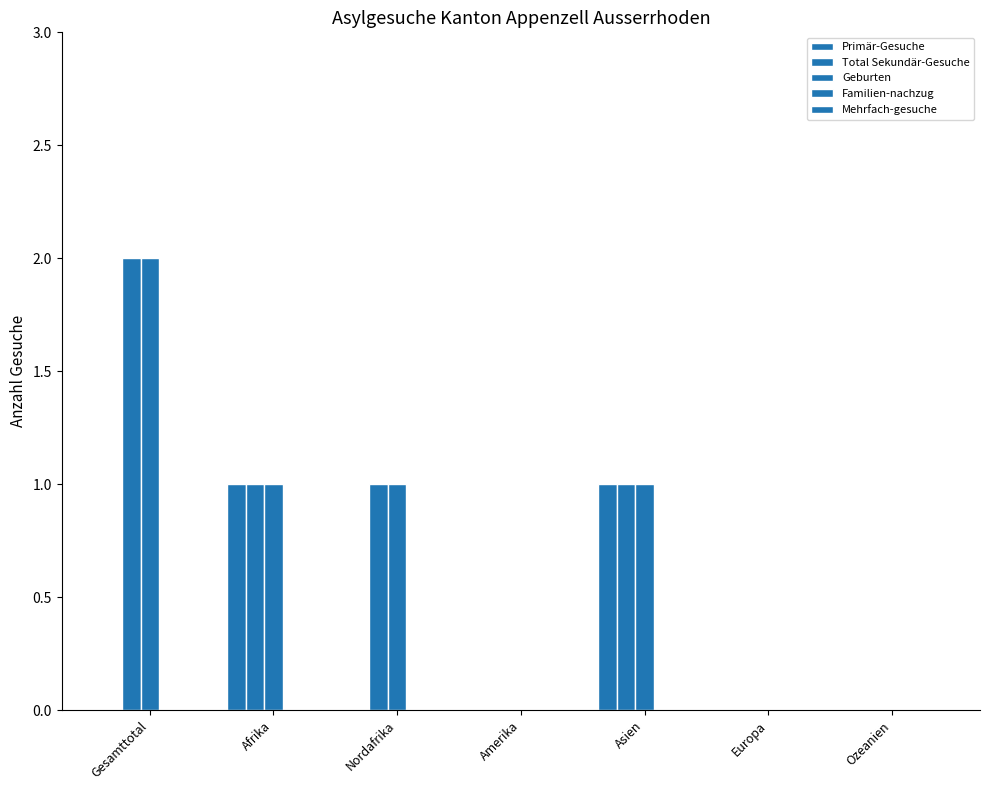

At which label is Total Sekundär-Gesuche closest to 1?

Afrika